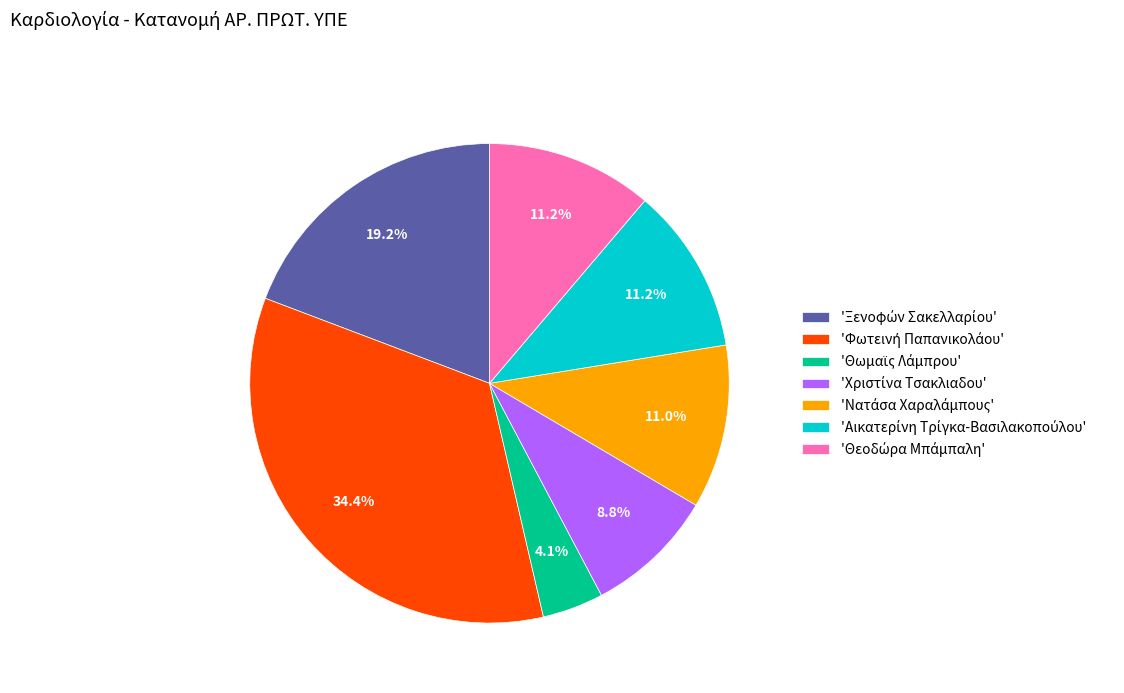

Is there a majority slice in this chart?

No